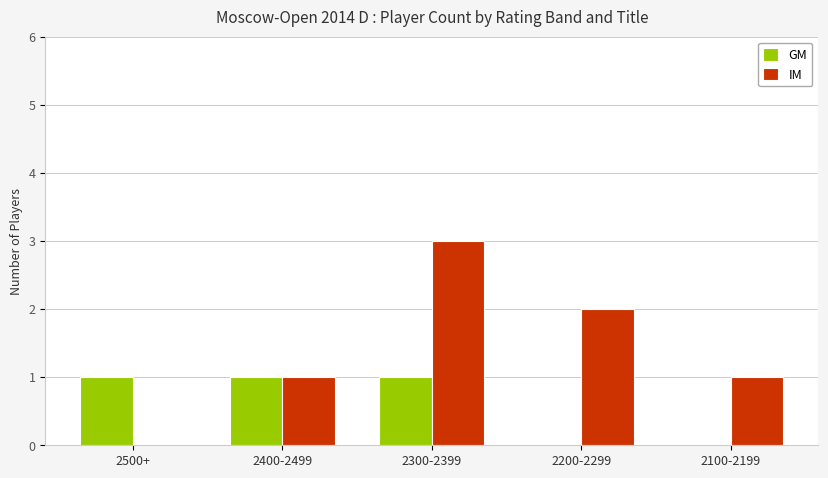

At which category is the sum across all series the highest?

2300-2399